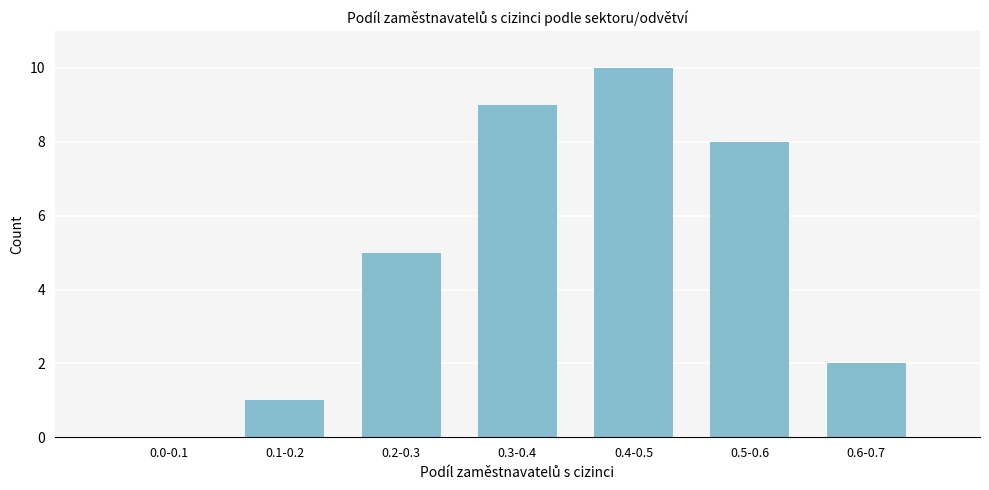

Reading left to right, list all the values displayed in this chart.

0.0-0.1=0	0.1-0.2=1	0.2-0.3=5	0.3-0.4=9	0.4-0.5=10	0.5-0.6=8	0.6-0.7=2